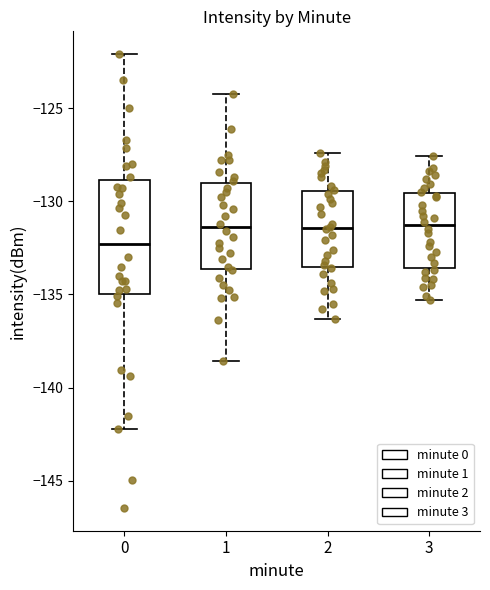

Comparing the boxes themselves (not the whiskers), which one is the tallest?

0